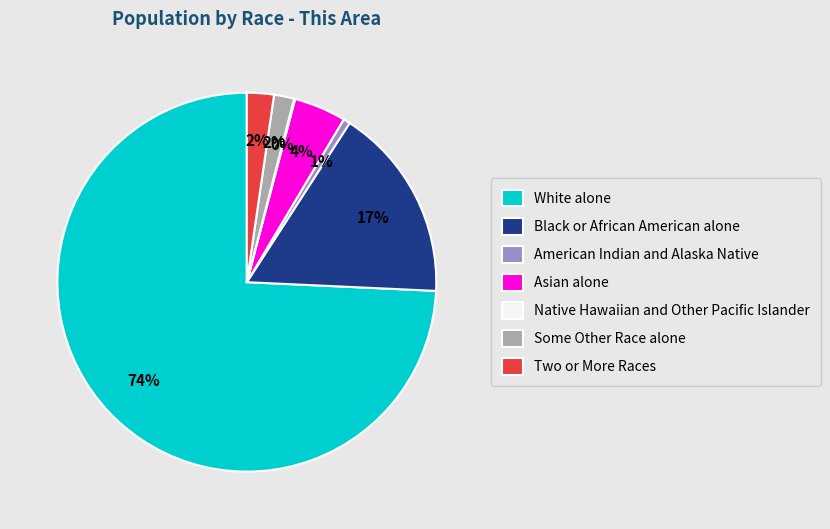

Does any single category account for the majority?

Yes